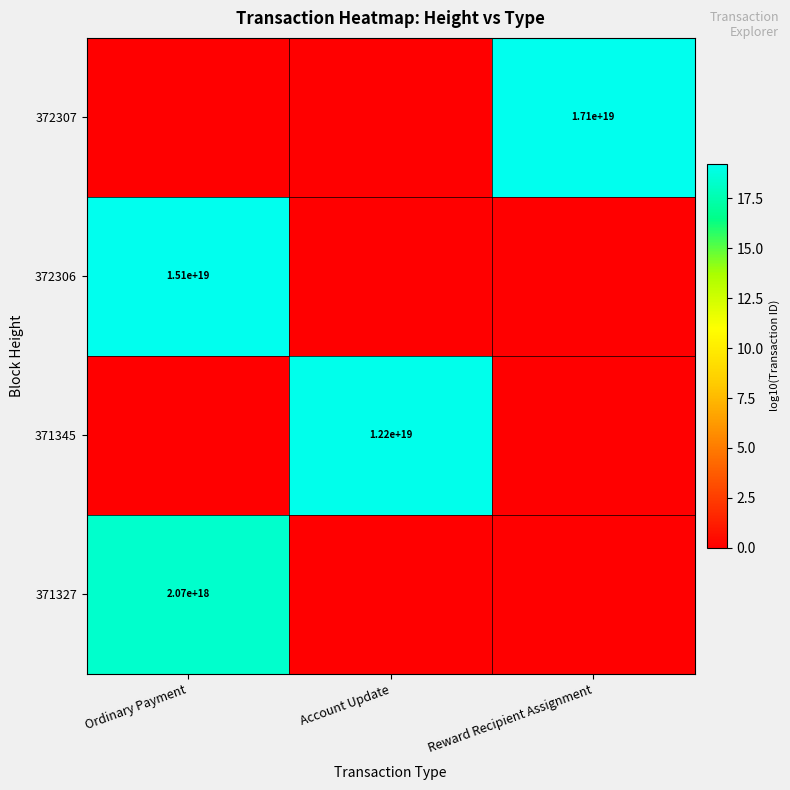

True or false: 372306 has a value of 20694677335045894144 at Ordinary Payment.

False